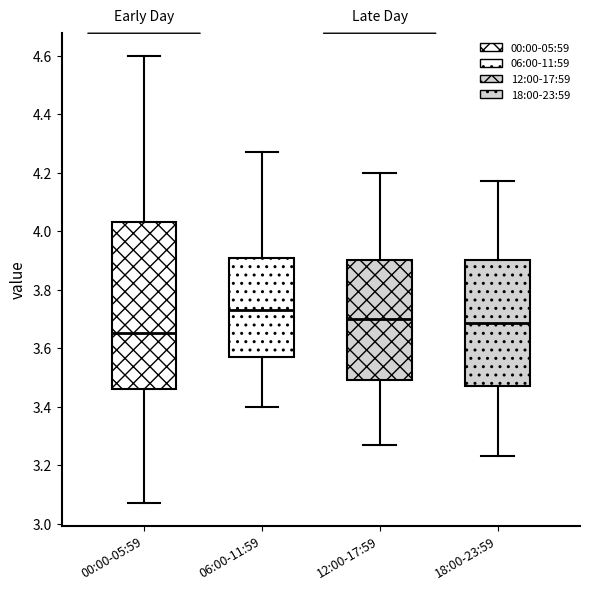

Where does the median line of the box for 12:00-17:59 sit on the y-axis? The values are not printed on the chart, so give them approximately, as read against the axis.

3.70